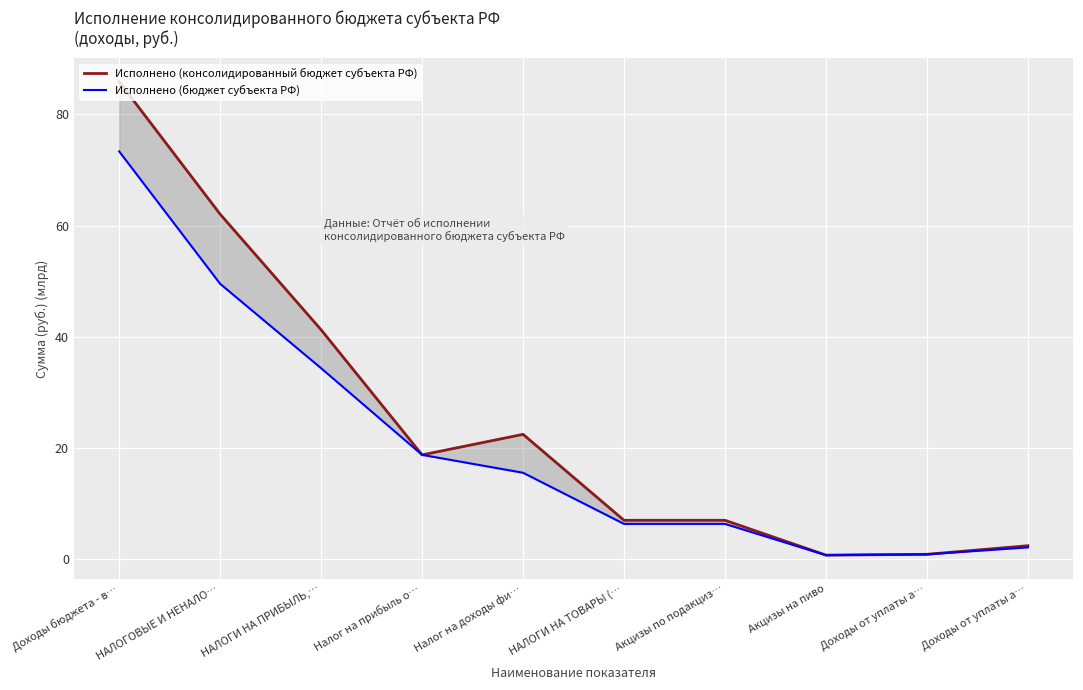

What is the maximum value for Исполнено (консолидированный бюджет субъекта РФ)?

85.9